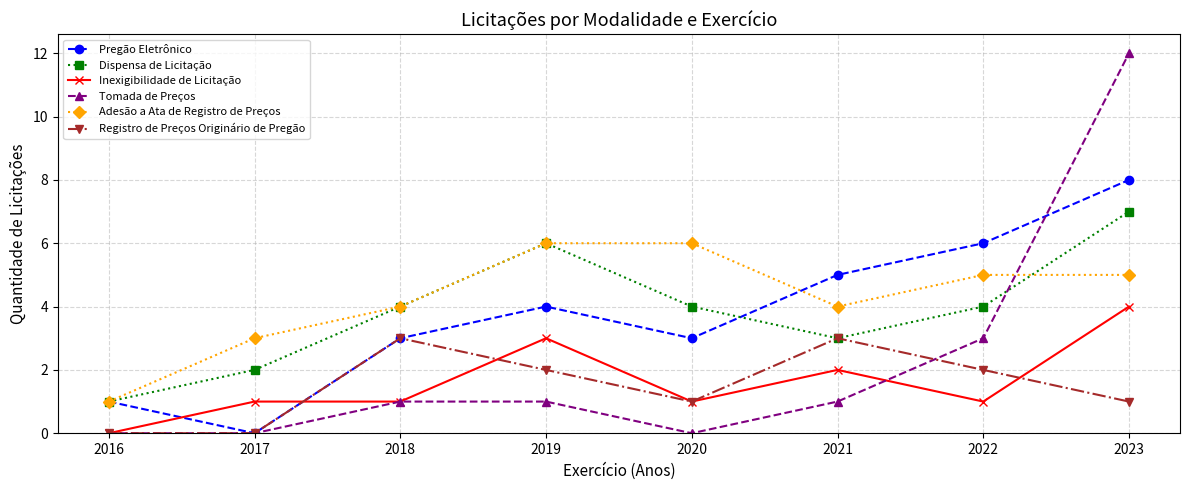

What is the difference between the second highest and second lowest values in the Tomada de Preços series?

3